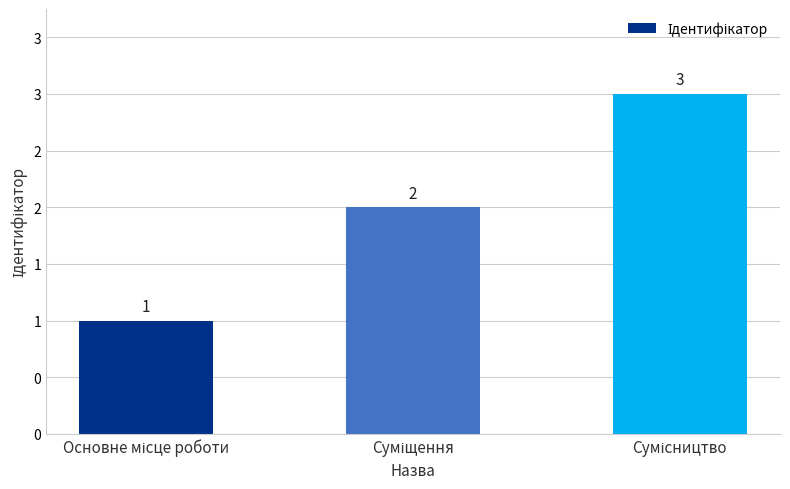

Is it true that the value at Основне місце роботи is 1?

True